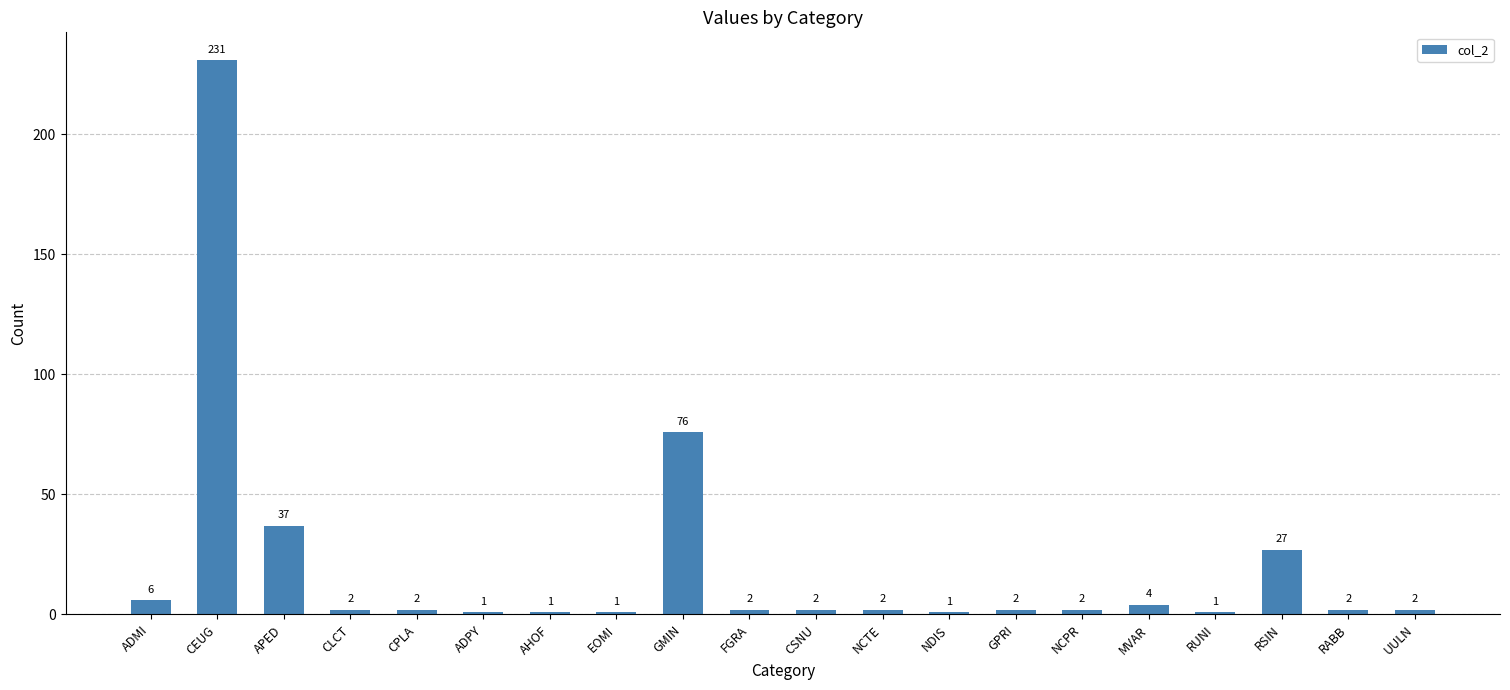

What is the sum of the values at NDIS and MVAR?

5